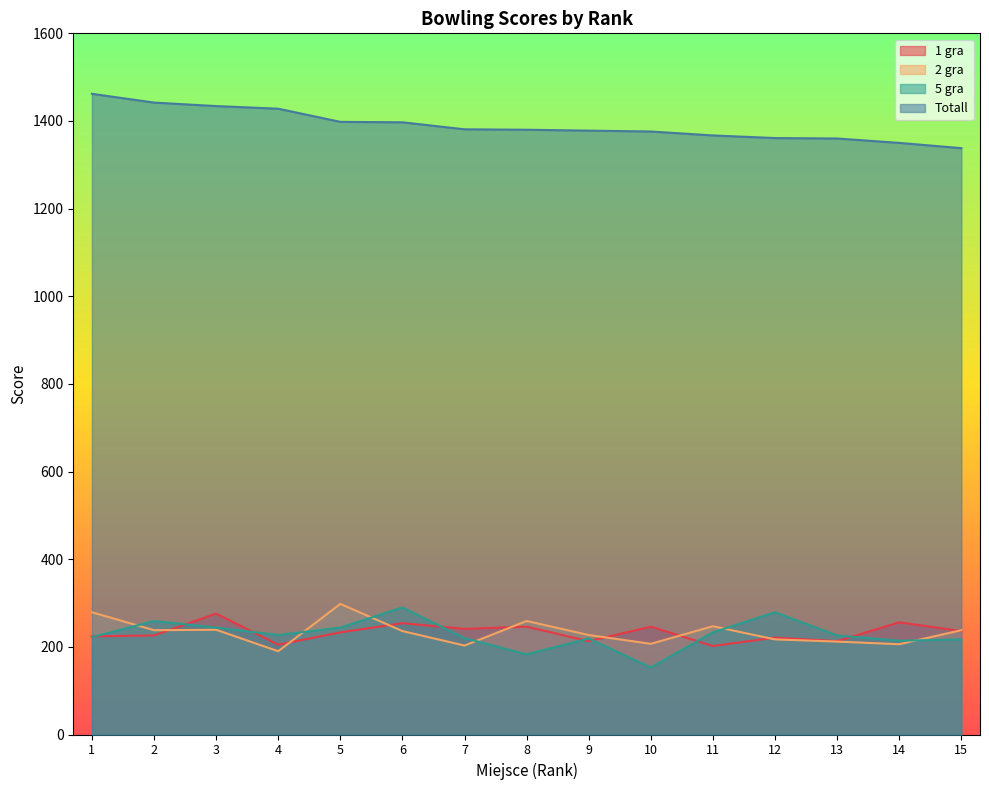

At how many categories does at least one series exceed 1031?

15